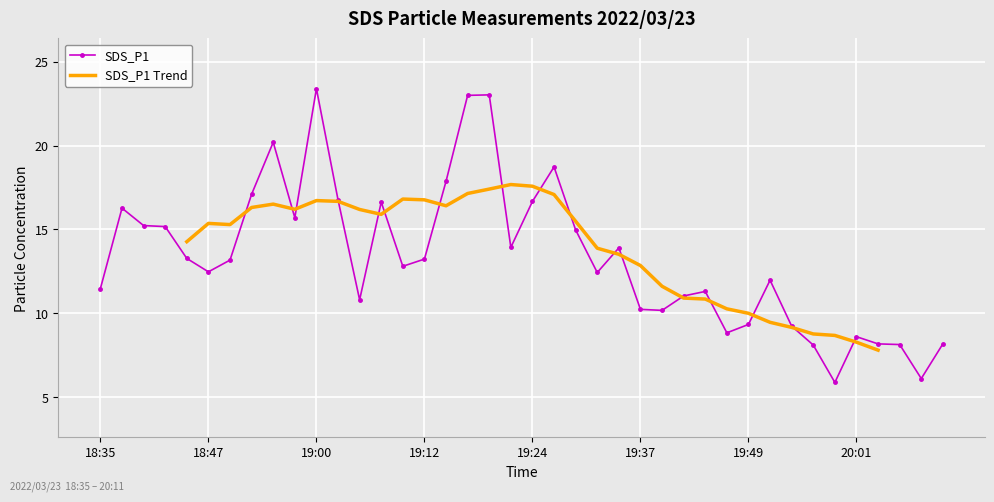

Is this an area chart (filled region under the line)?

No